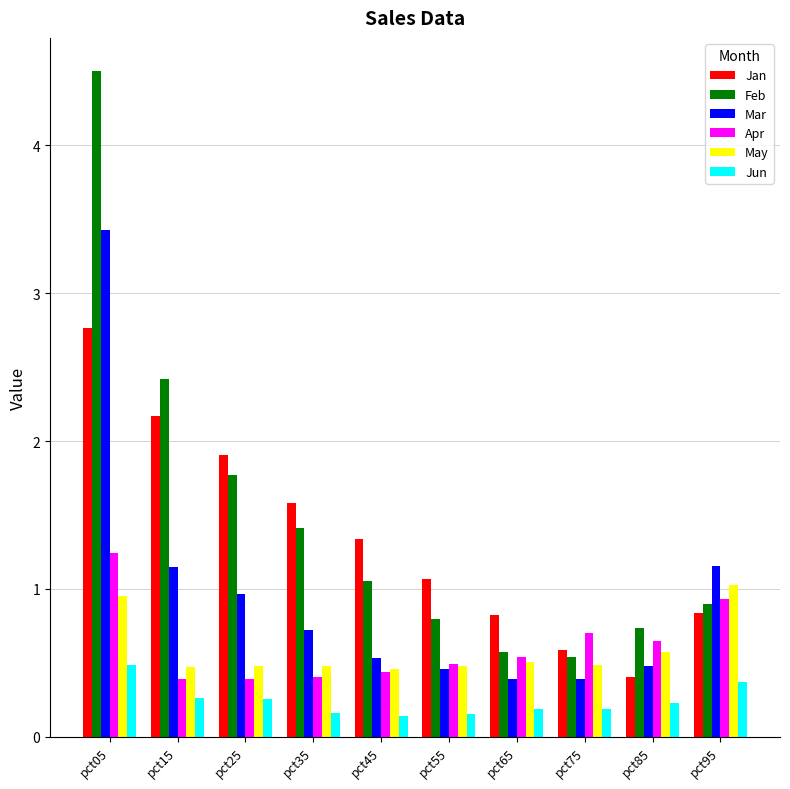

Rank the series at pct05 from lowest to highest value.

Jun, May, Apr, Jan, Mar, Feb